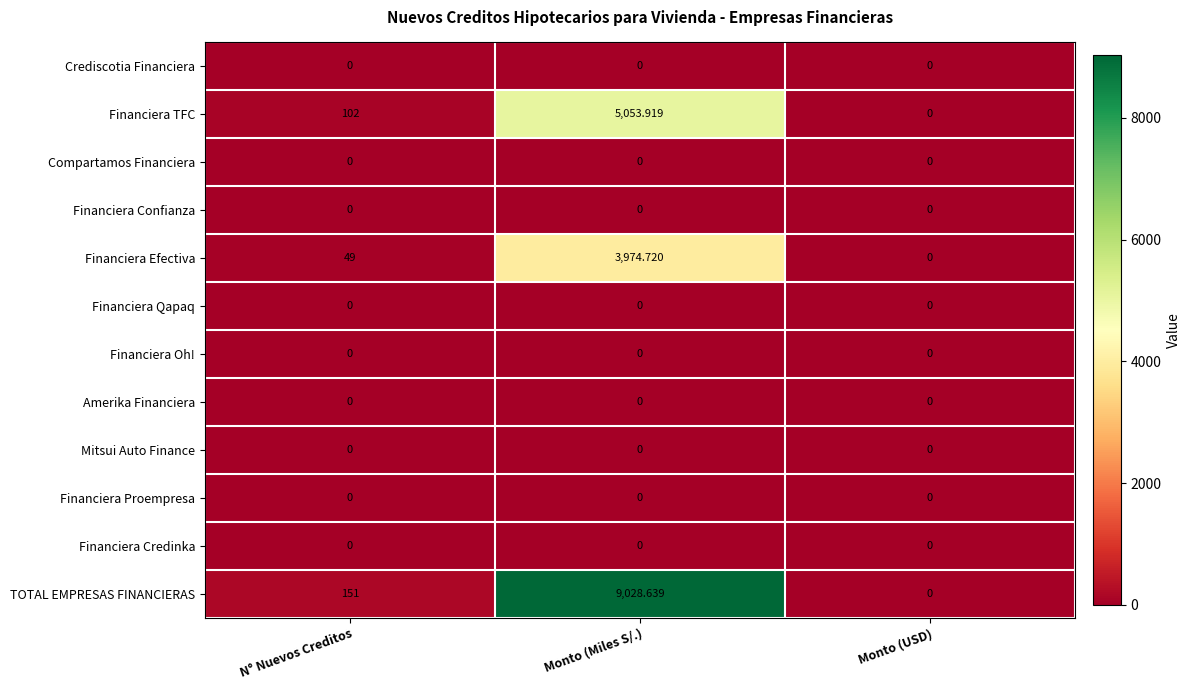

At how many categories does at least one series exceed 2345?

1